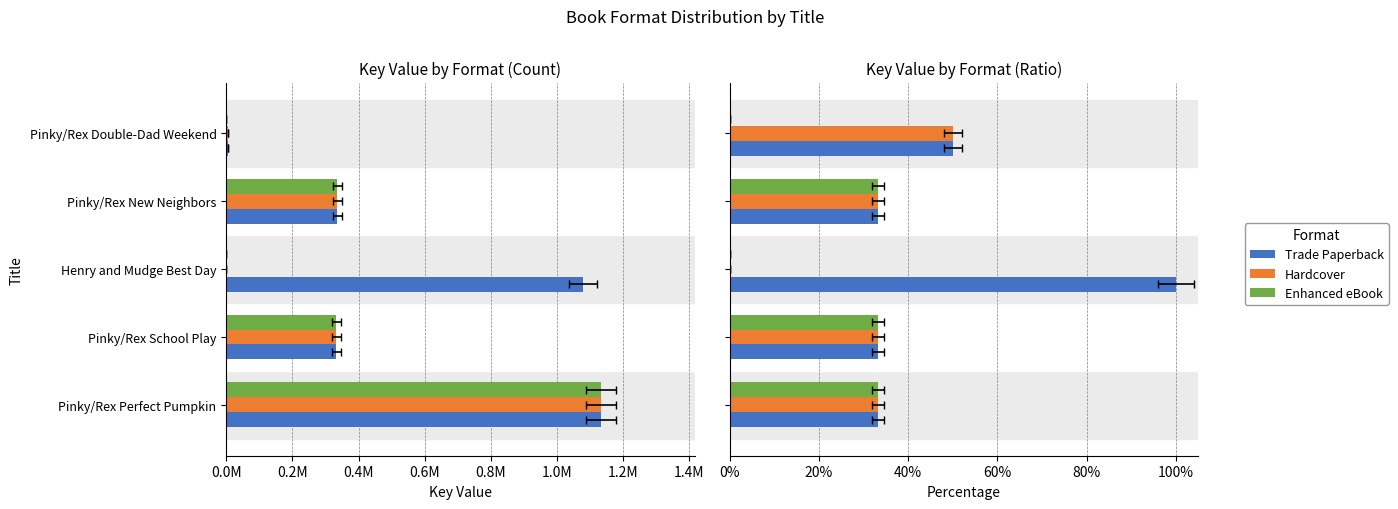

What are all the series names shown in the legend?

Trade Paperback, Hardcover, Enhanced eBook